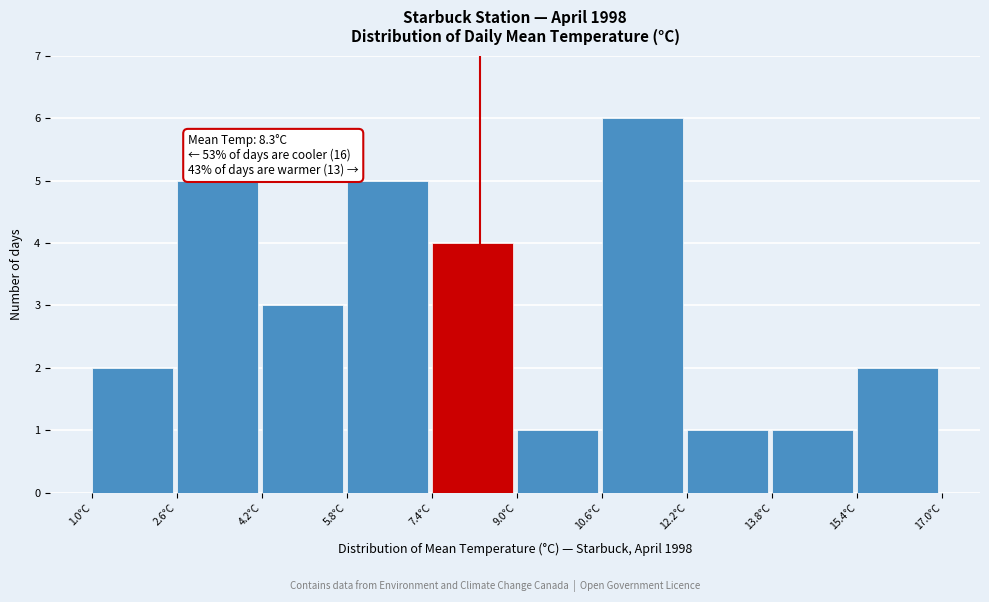

Over which range of the x-axis is the bar tallest?

10.6 to 12.2